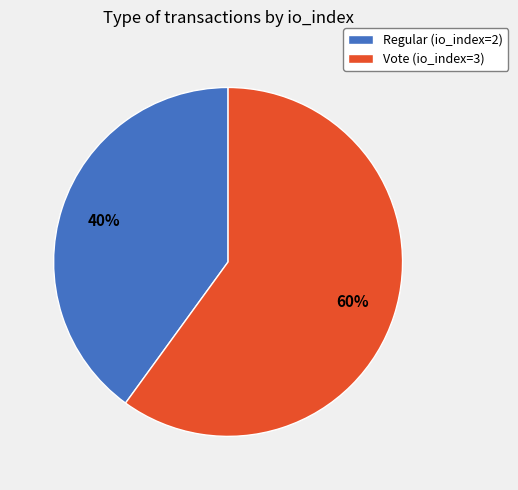

Do Regular (io_index=2) and Vote (io_index=3) together represent more than half of the pie?

Yes